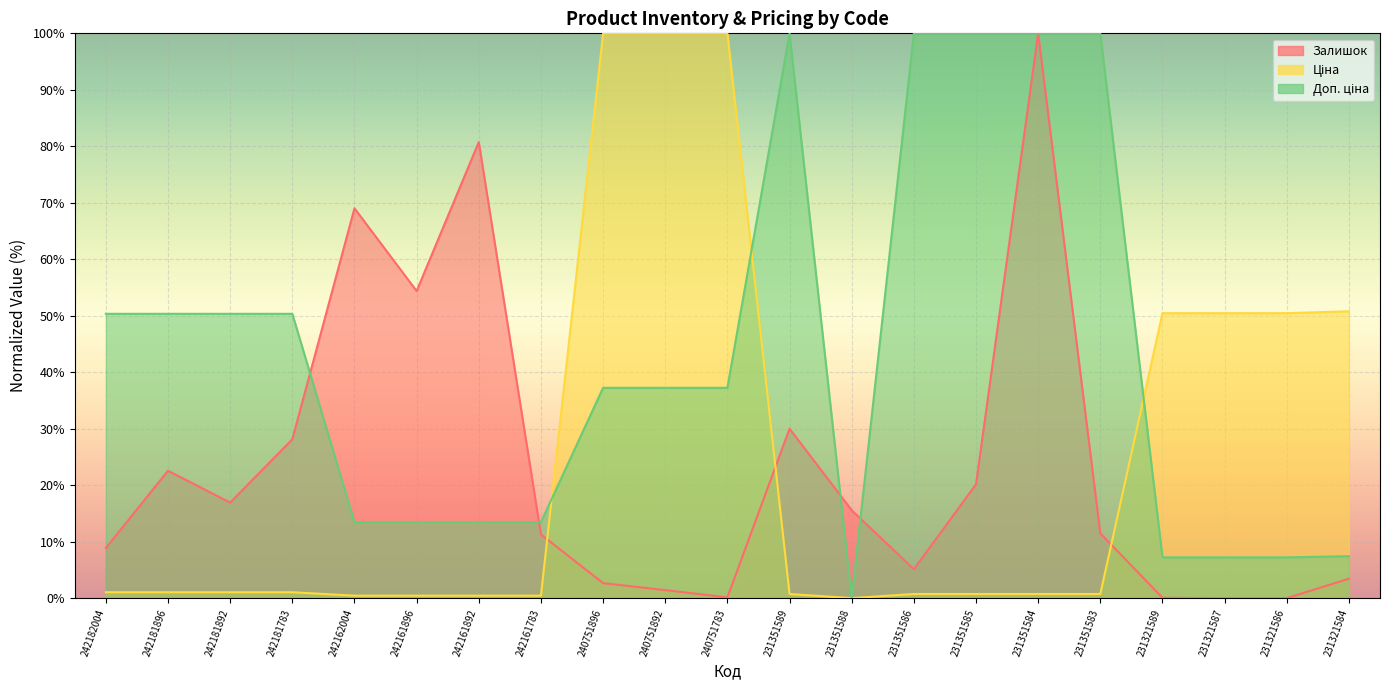

Read the Ціна value at 231351586.

0.7